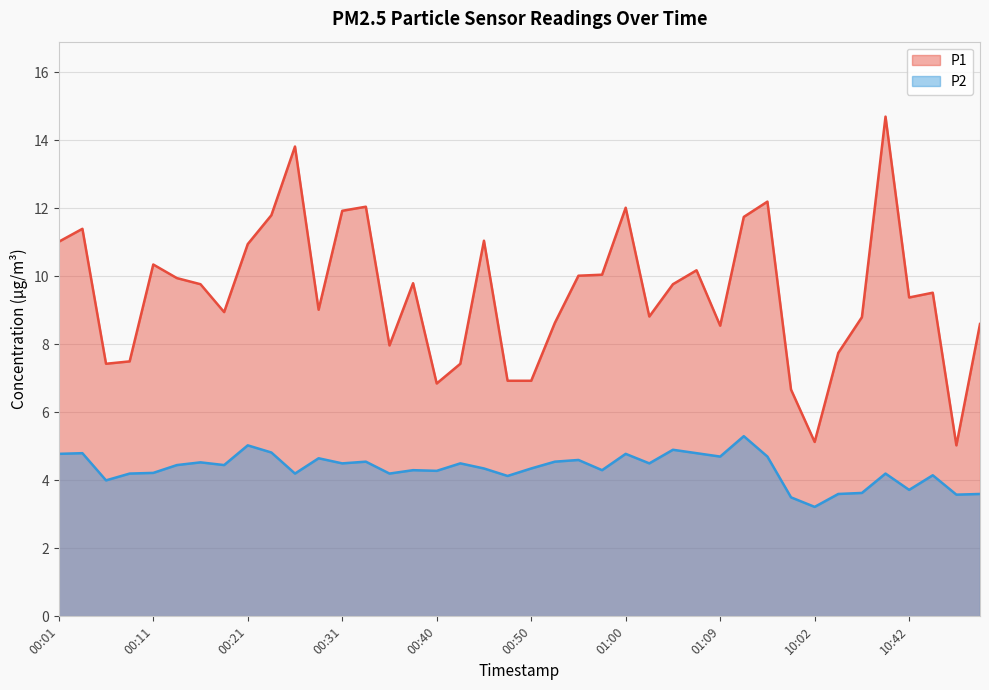

True or false: P1 and P2 cross at least once.

False